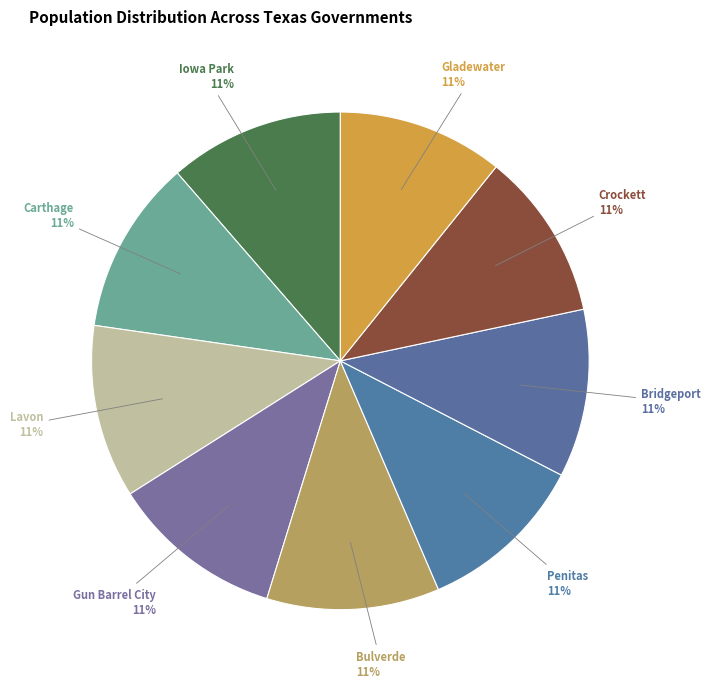

Count the number of slices in the pie.

9